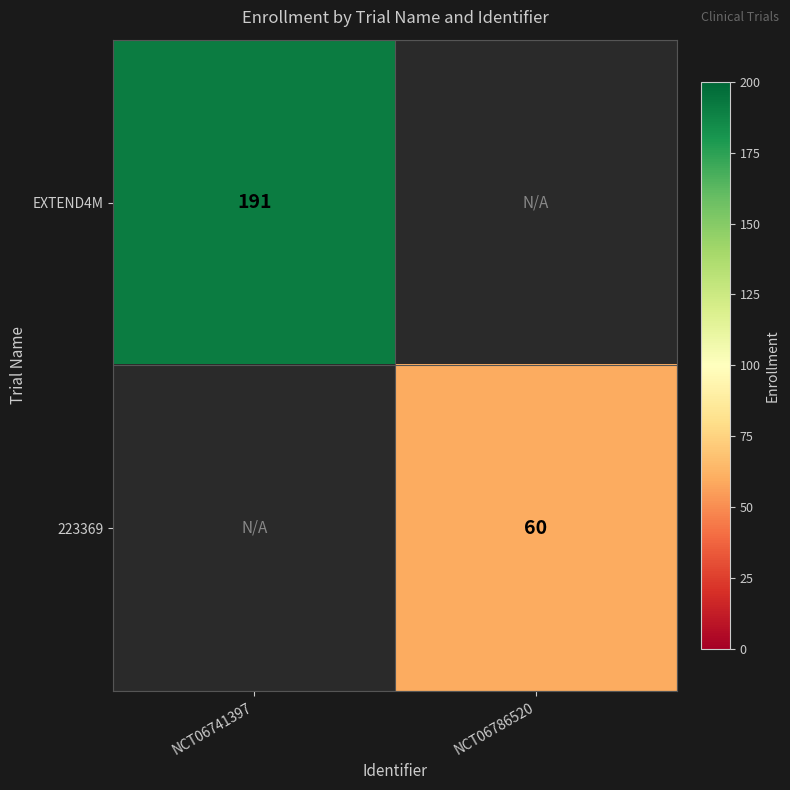

True or false: 223369 has a value of 16.8 at NCT06786520.

False